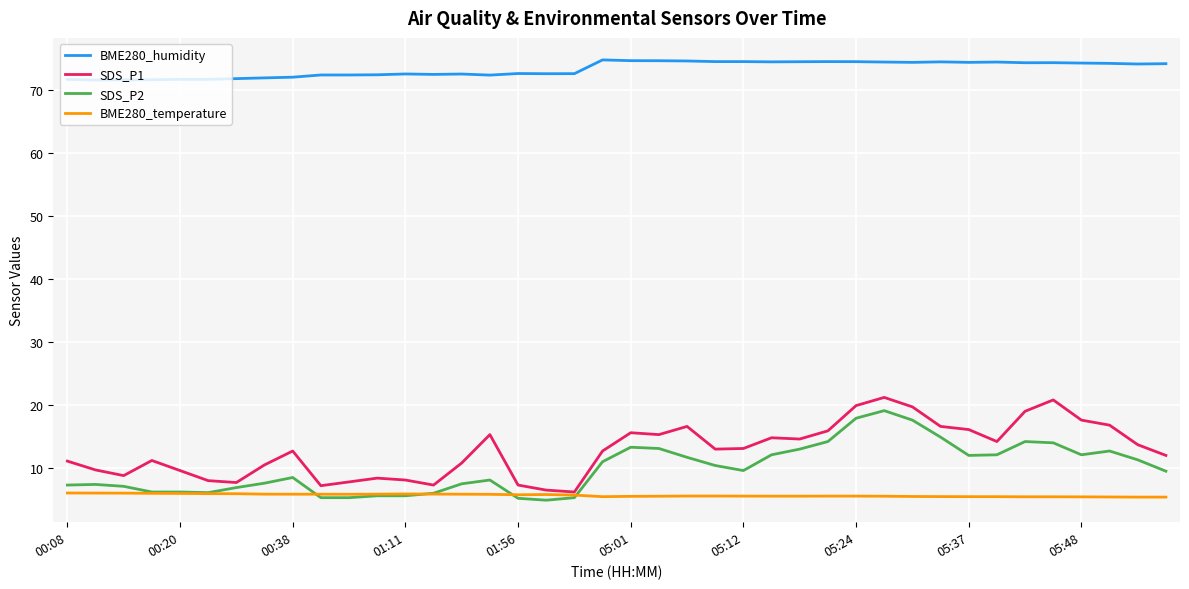

True or false: SDS_P2 and BME280_humidity intersect in this chart.

False